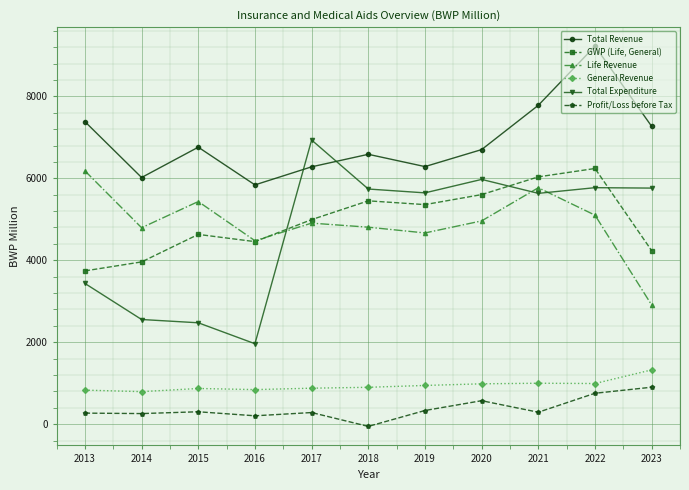

True or false: General Revenue and GWP (Life, General) cross at least once.

False